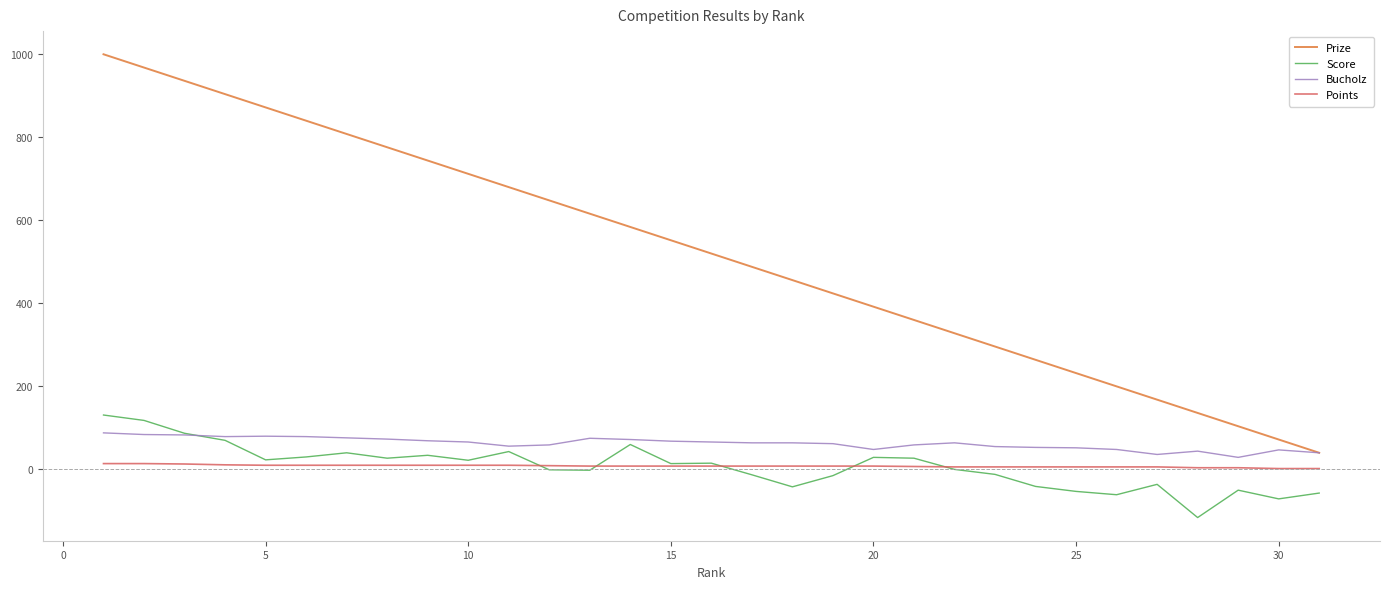

Which series has the largest total across all categories?

Prize